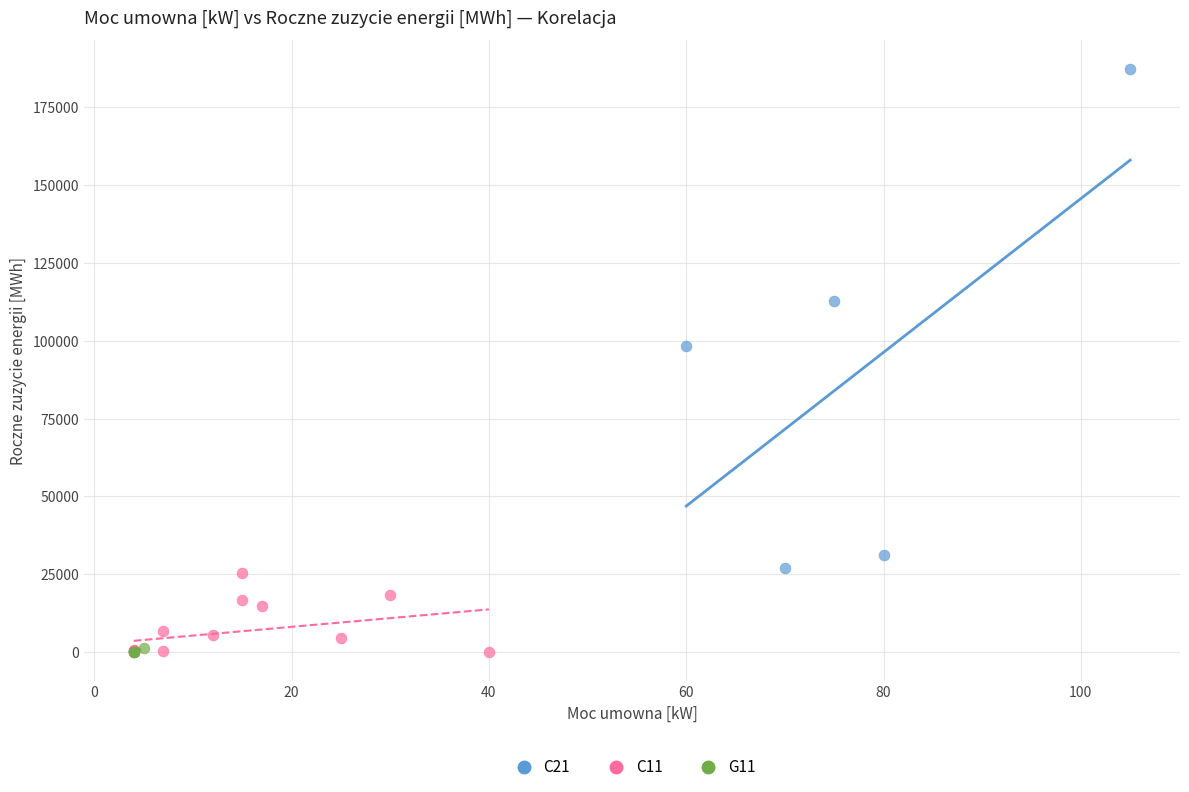

Which series reaches the maximum Y coordinate?

C21